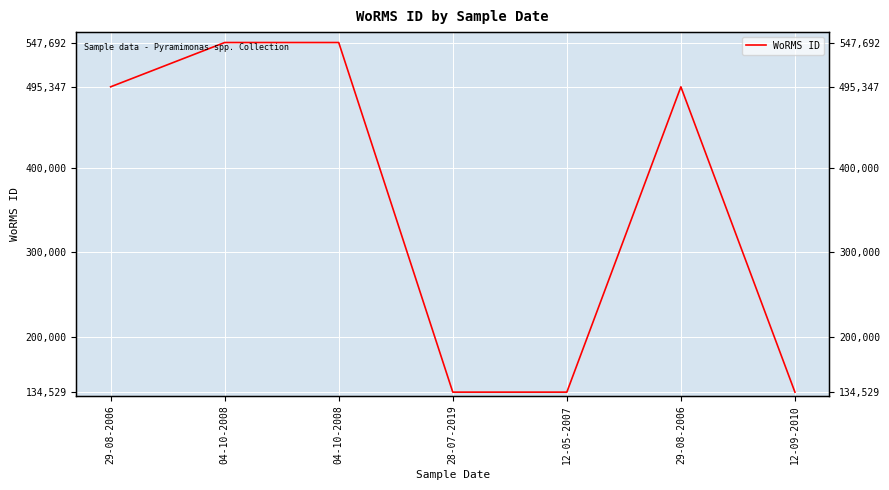

What is the approximate value at 04-10-2008, to the nearest 10?

547690